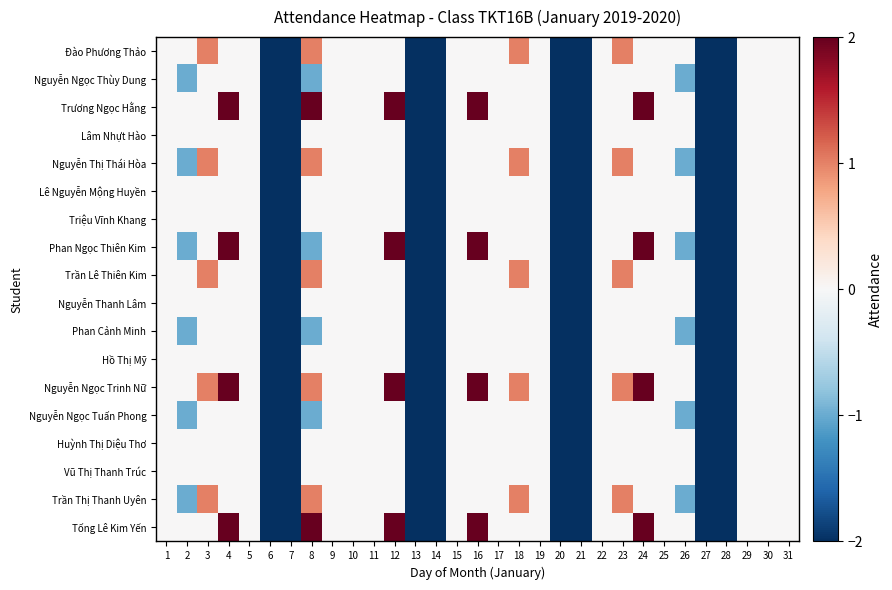

How many categories are shown in the chart?

31